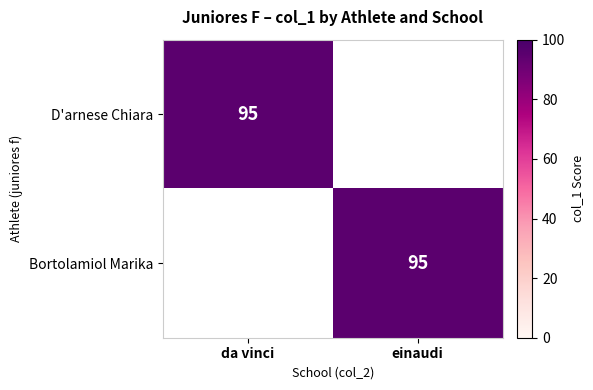

The value of Bortolamiol Marika at einaudi is 95. True or false?

True